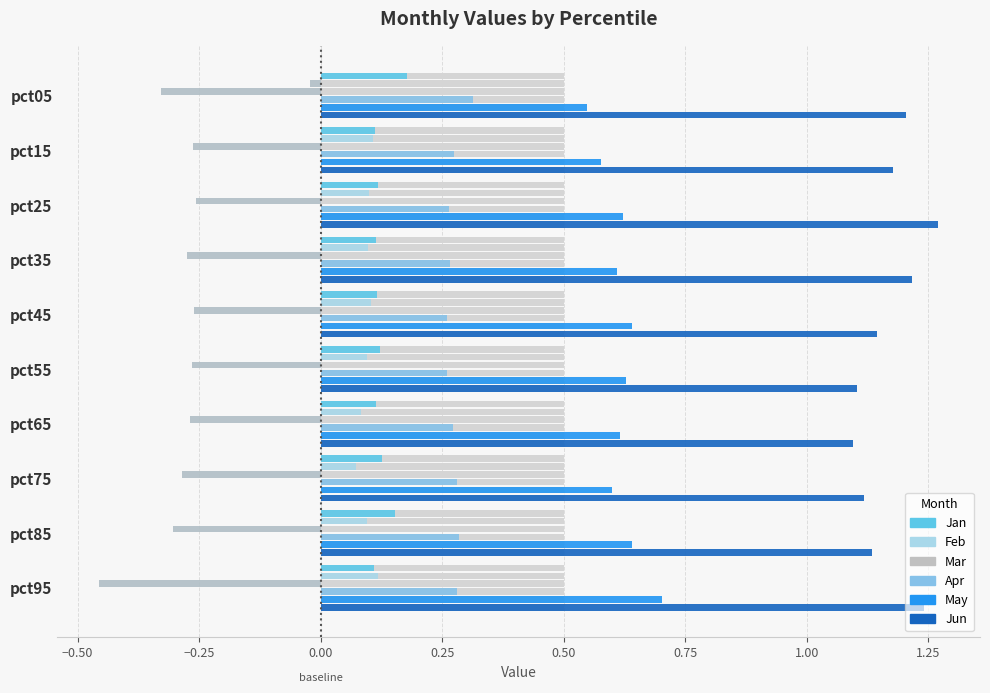

How many bars are there in each group?

6